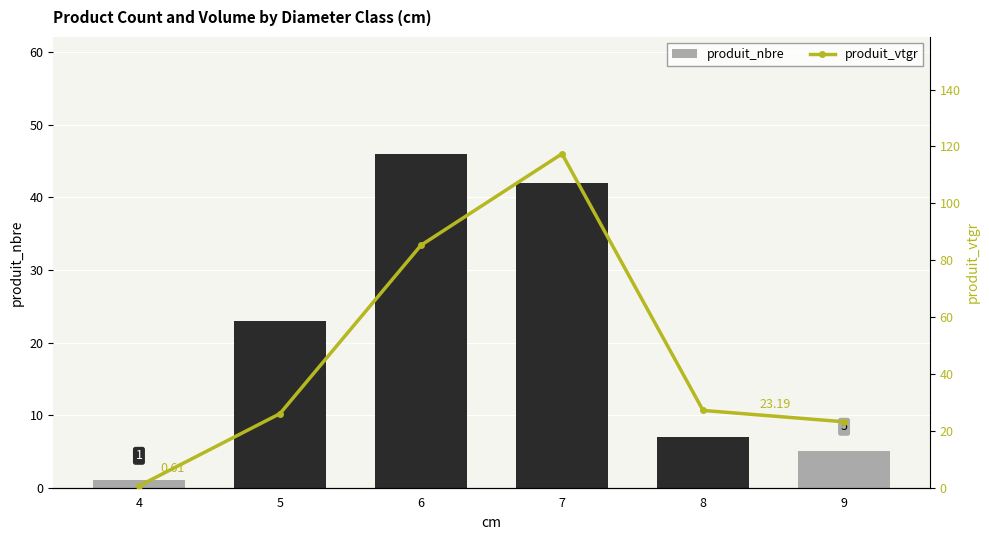

What is the minimum value for produit_nbre?

1